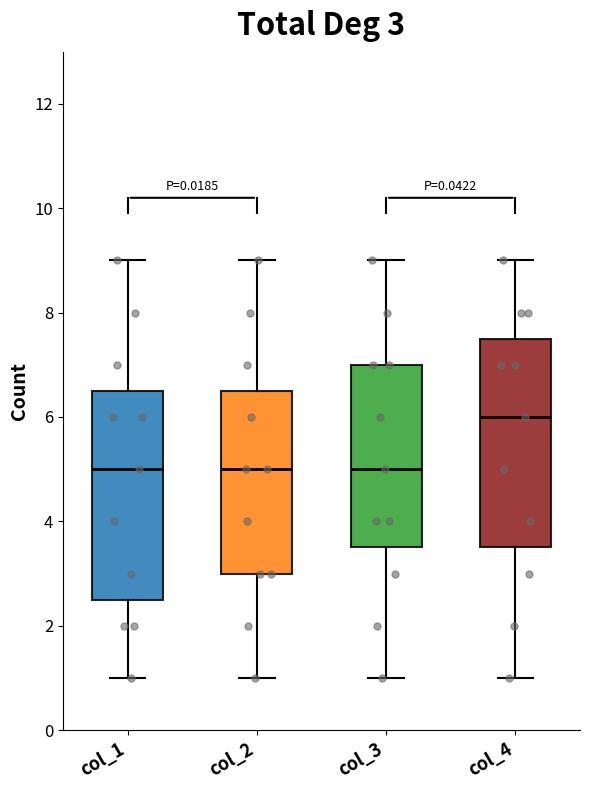

Which box has the highest median line?

col_4